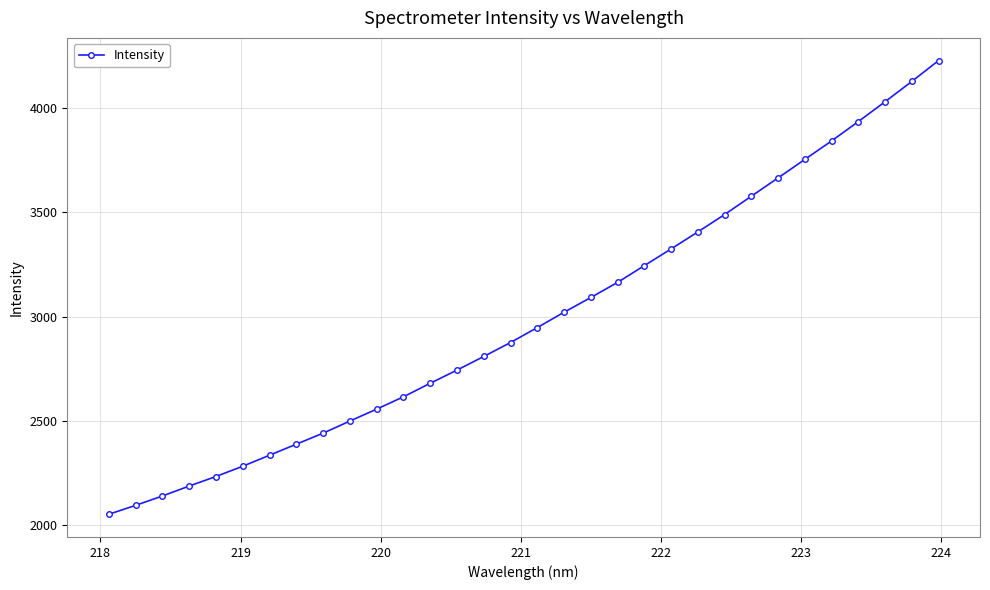

What is the value of the 11th point from the left?

2557.4